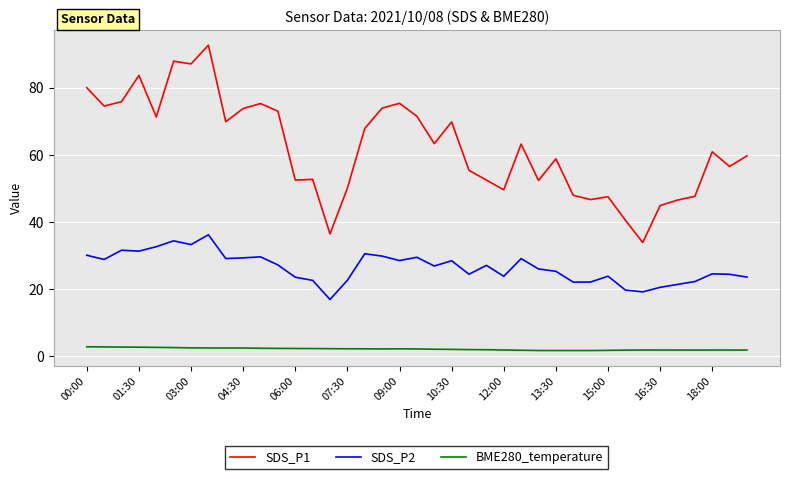

True or false: BME280_temperature and SDS_P2 intersect in this chart.

False